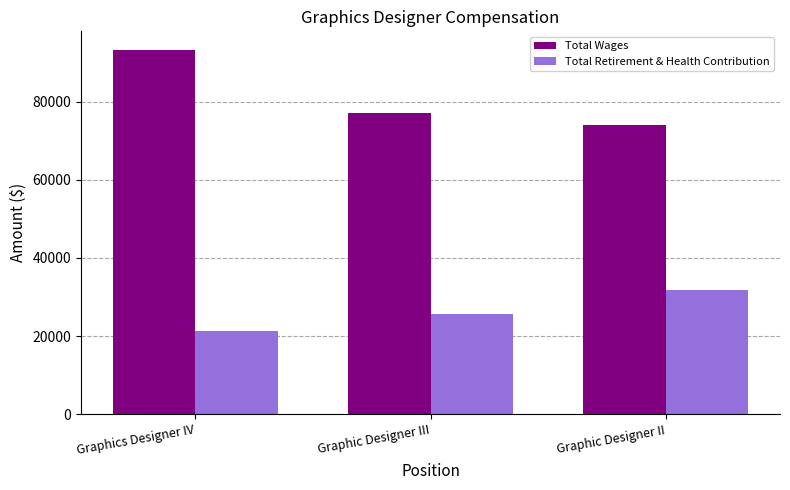

Rank the categories by Total Wages value from highest to lowest.

Graphics Designer IV, Graphic Designer III, Graphic Designer II